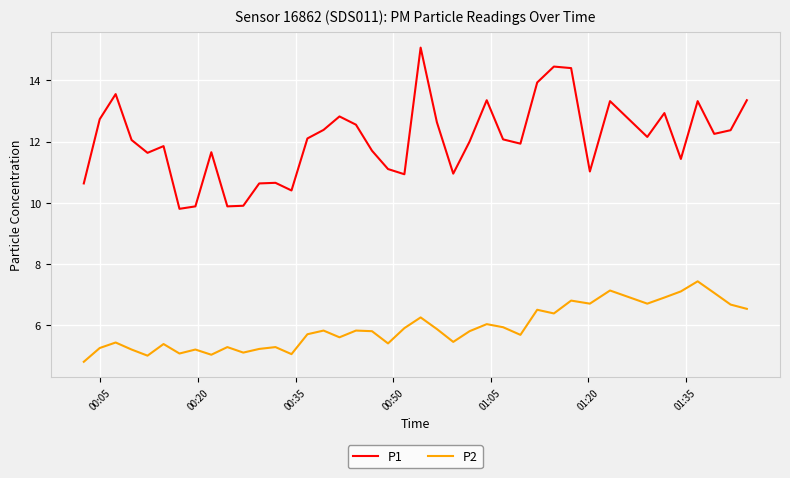

Which series has the largest total across all categories?

P1